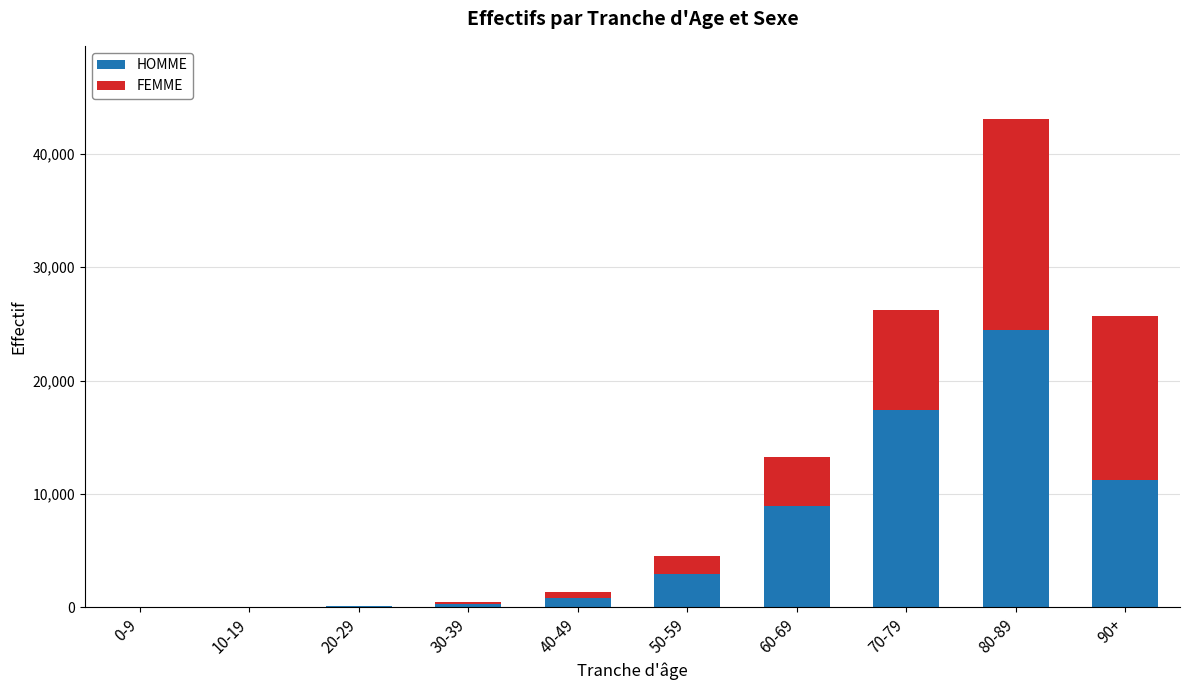

Are the bars grouped side by side (vs. stacked)?

No